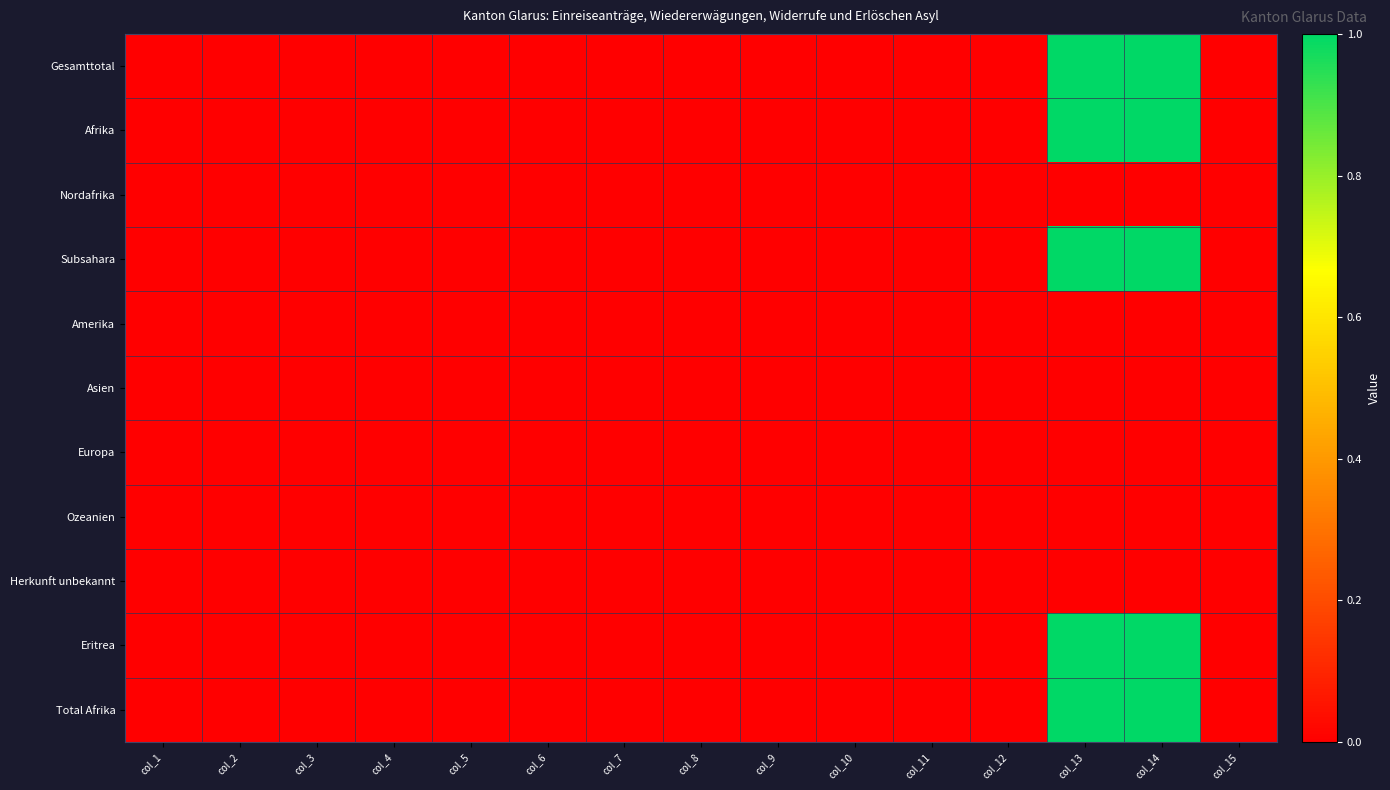

Rank the series by their maximum value, from lowest to highest.

Nordafrika, Amerika, Asien, Europa, Ozeanien, Herkunft unbekannt, Gesamttotal, Afrika, Subsahara, Eritrea, Total Afrika